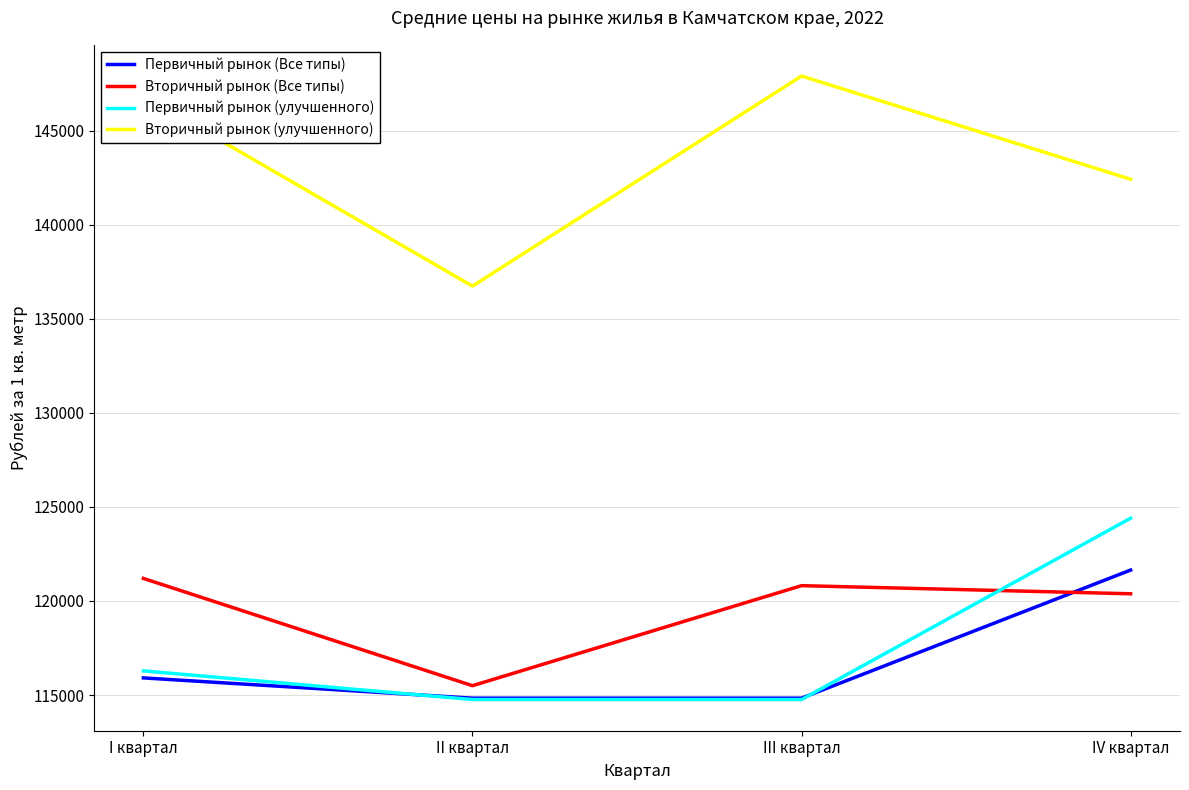

What is the difference between the highest and lowest values at III квартал?

33138